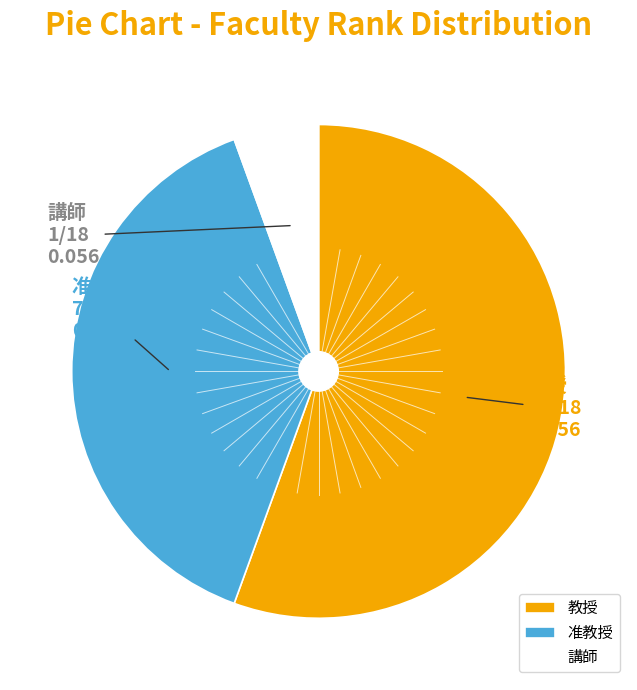

Is it true that 講師 is 1% of the pie?

False